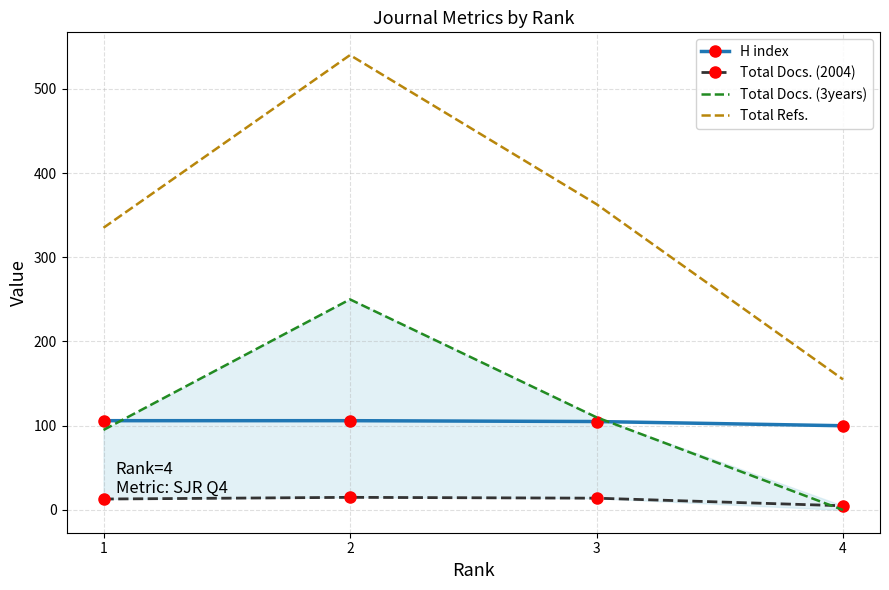

Count the number of categories in the chart.

4